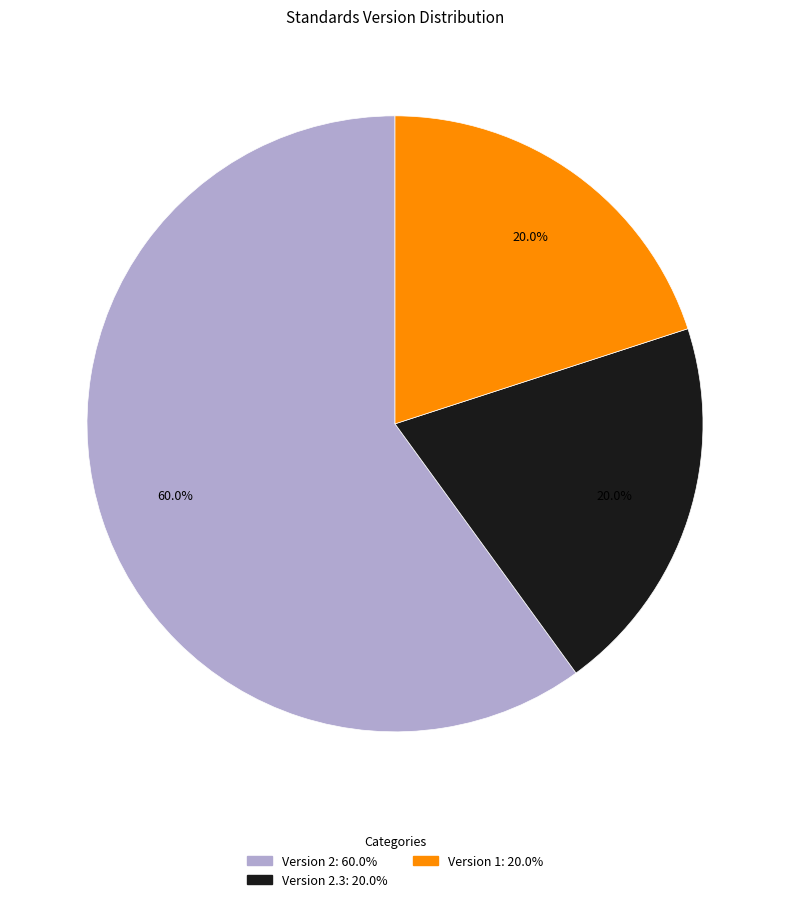

Does any single category account for the majority?

Yes